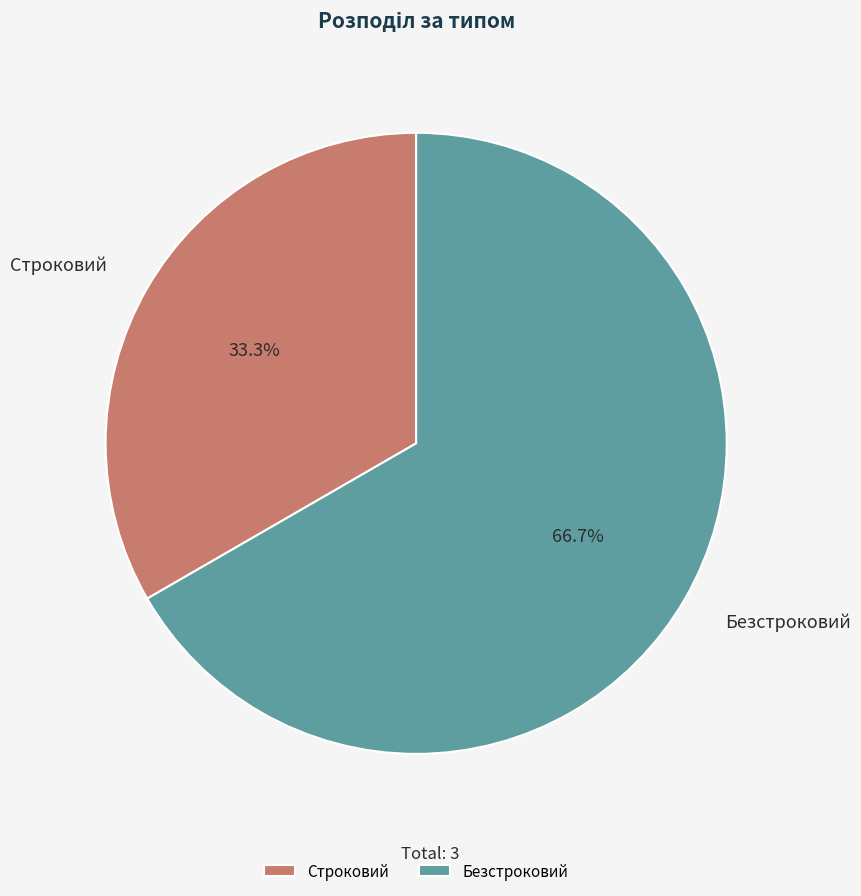

Does Безстроковий account for over 50% of the chart?

Yes